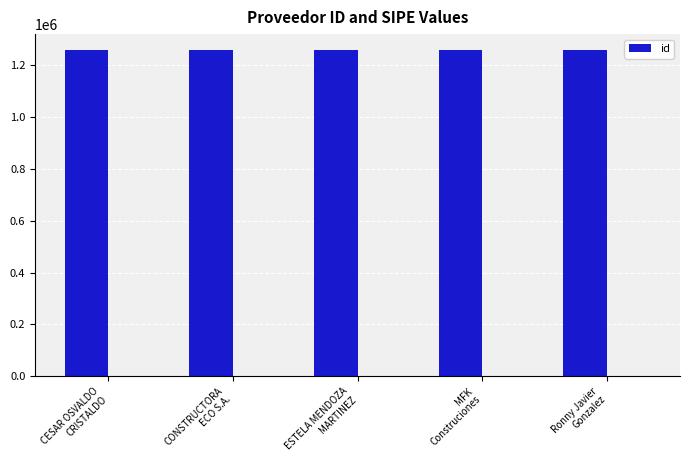

What is the label of the 4th bar from the left?

MFK
Construciones